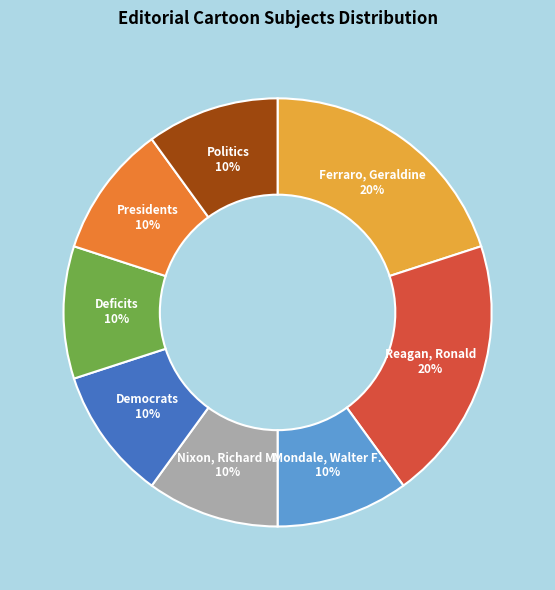

To the nearest percent, what is the difference between the largest and smallest slice percentages?

10%